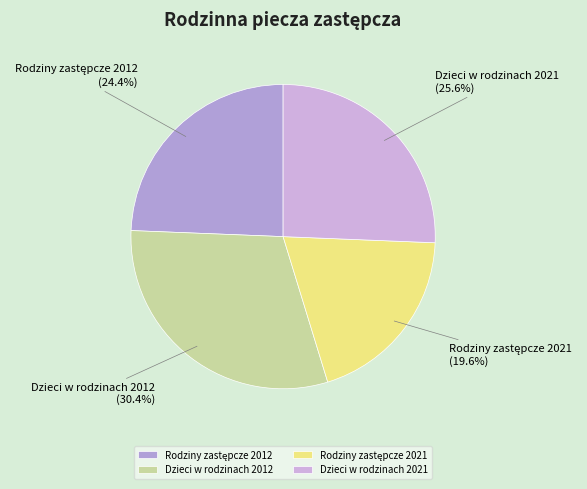

Does Dzieci w rodzinach 2012 account for over 50% of the chart?

No